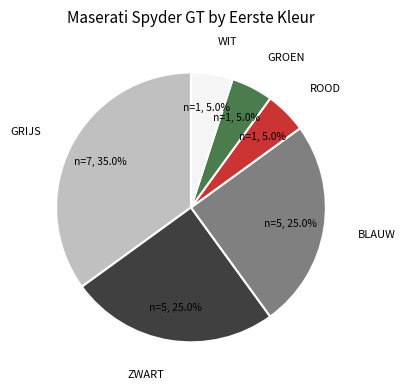

Is there any slice that represents more than half of the pie?

No